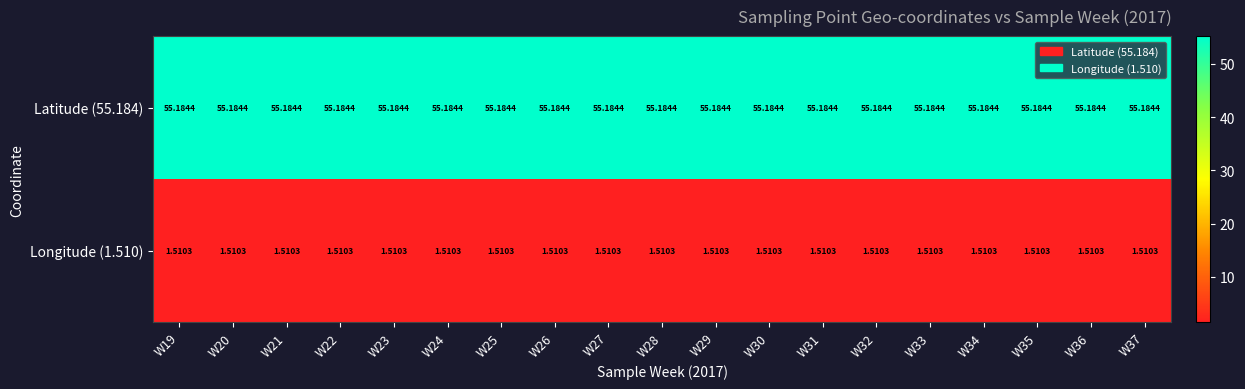

Is the value of Latitude (55.184) at W24 greater than the value of Longitude (1.510) at W33?

Yes